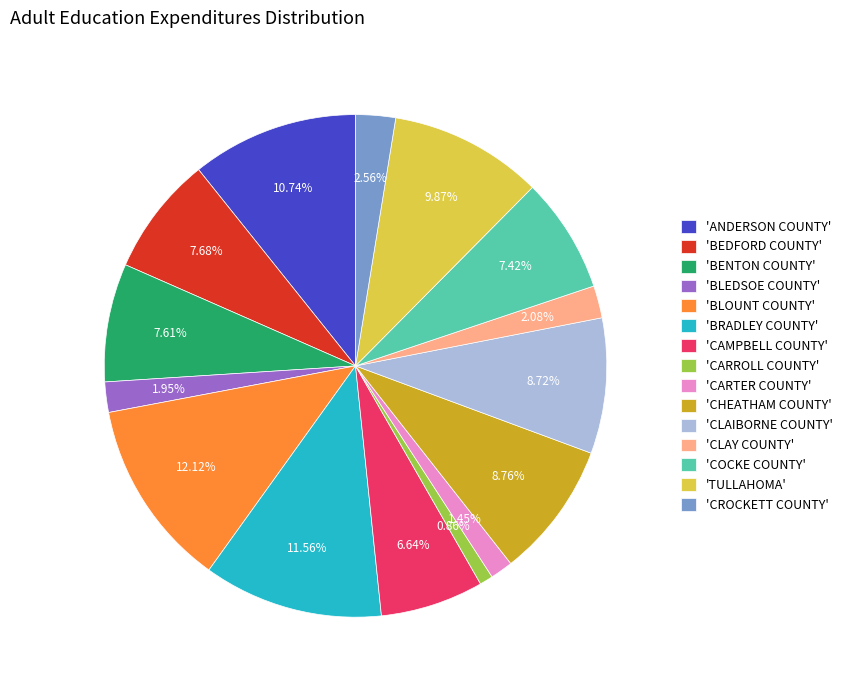

Is there any slice that represents more than half of the pie?

No